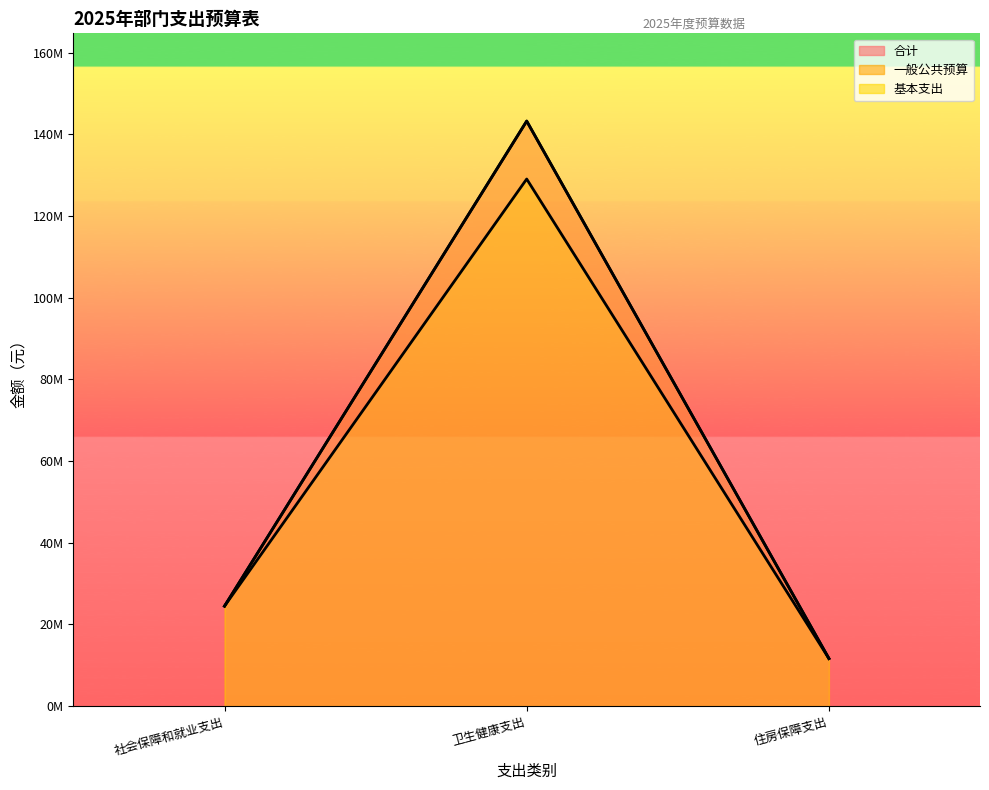

What is the difference between the 基本支出 values at 住房保障支出 and 社会保障和就业支出?

12828853.9